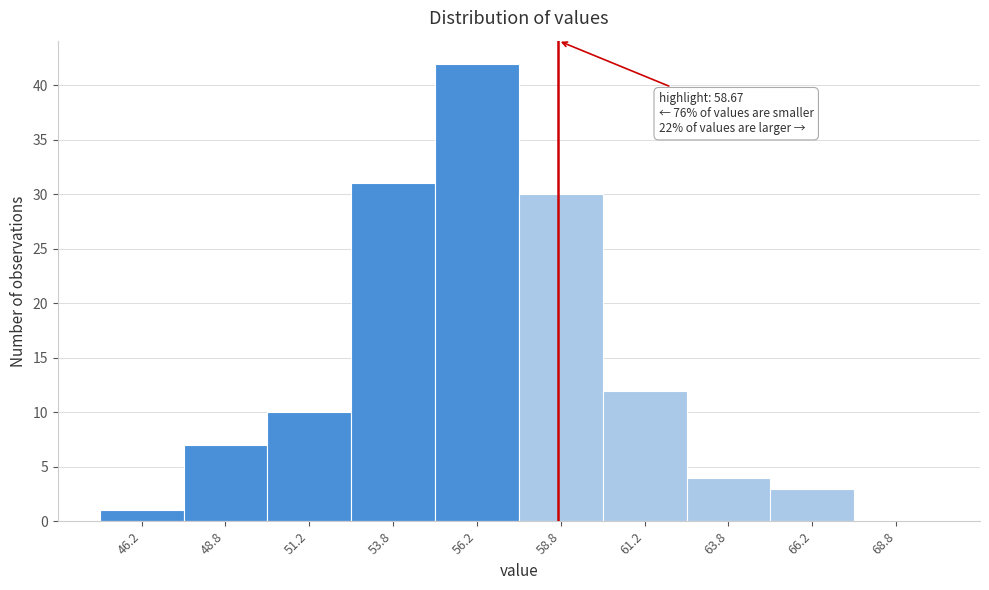

Which range on the x-axis has the tallest bar?

55.0 to 57.5